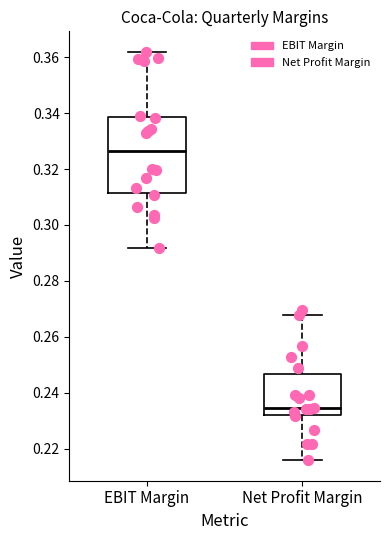

Where does the upper whisker of the box for Net Profit Margin end on the y-axis? The values are not printed on the chart, so give them approximately, as read against the axis.

0.268